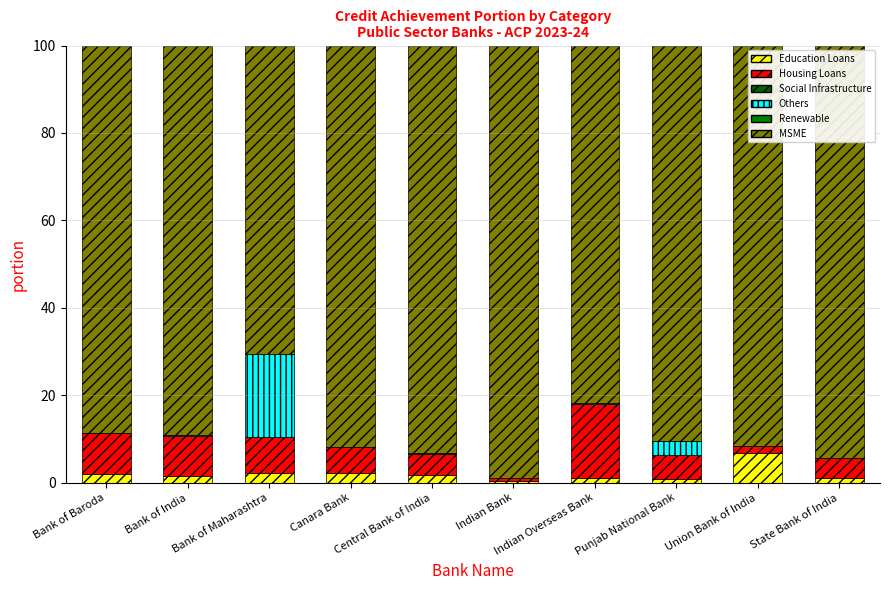

Which series has the widest spread of values?

MSME